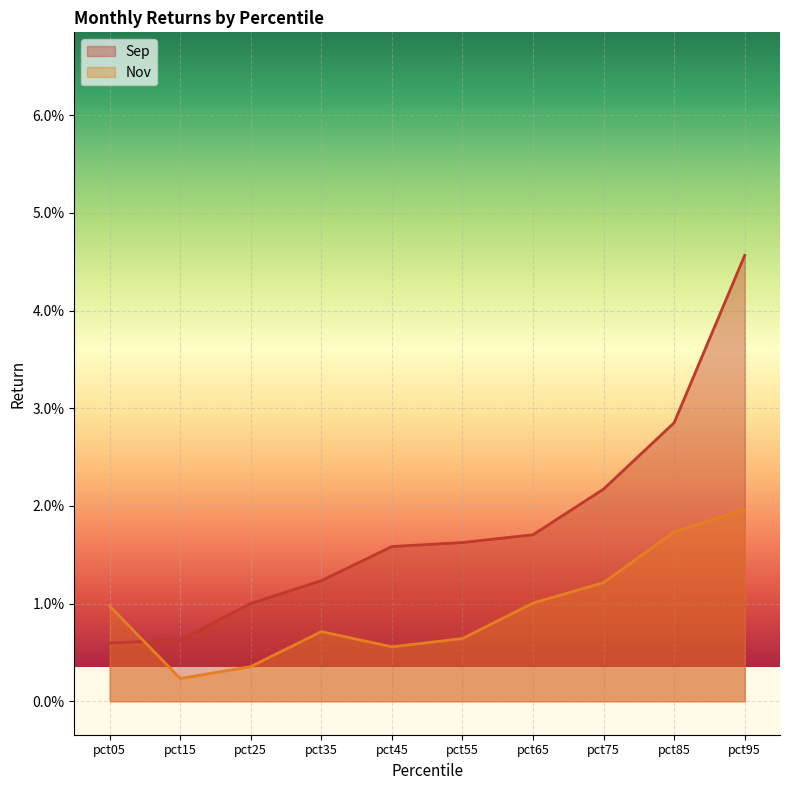

How many lines are shown in the chart?

2